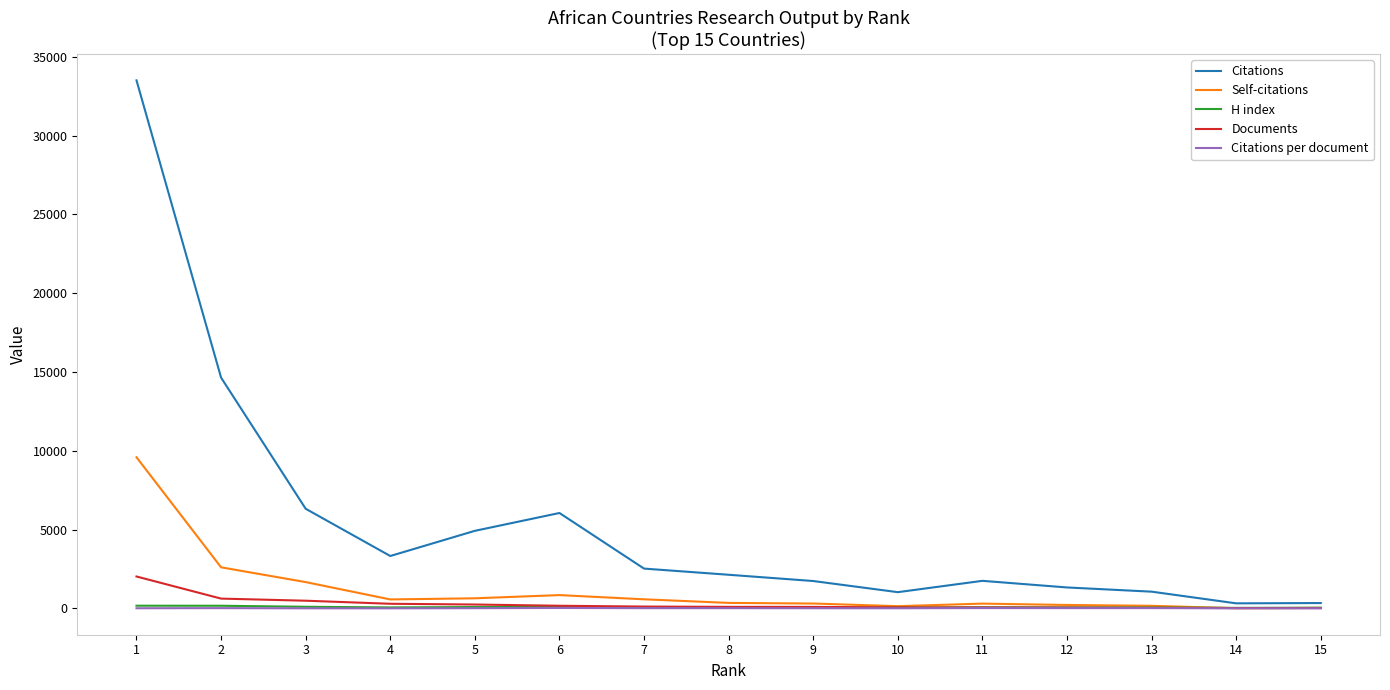

Which series has the largest range (max minus min)?

Citations